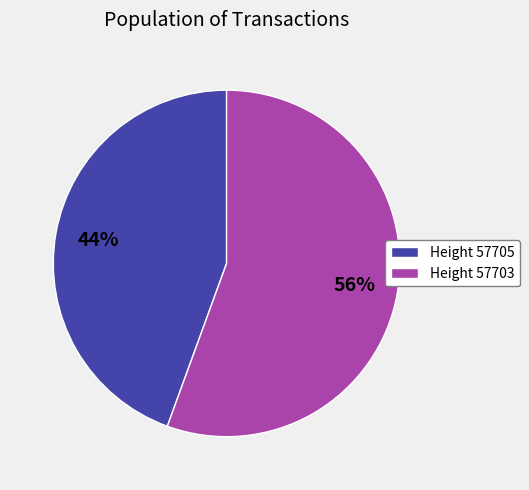

Is the sum of Height 57703 and Height 57705 greater than half?

Yes